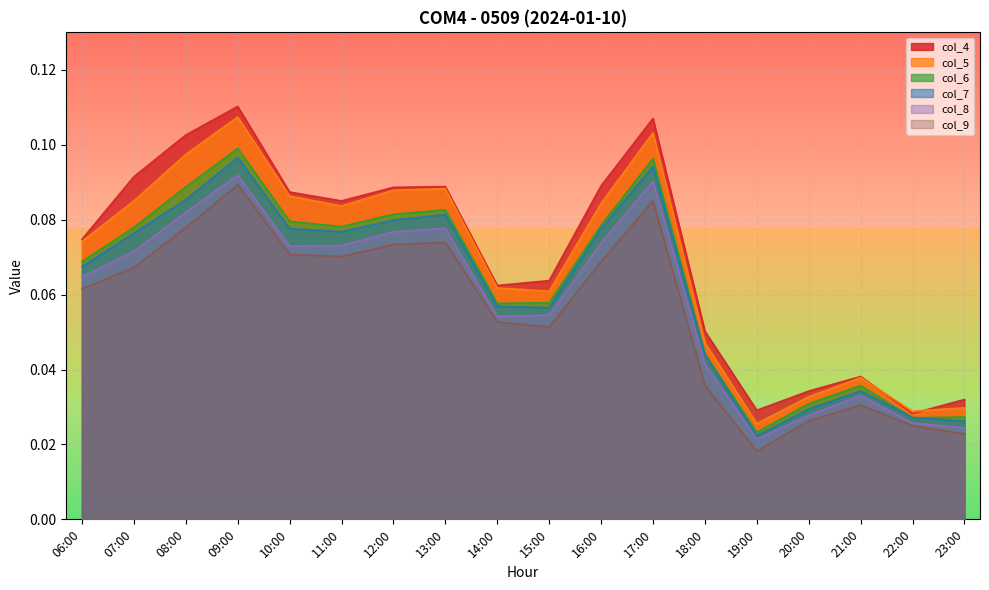

What are all the series names shown in the legend?

col_4, col_5, col_6, col_7, col_8, col_9